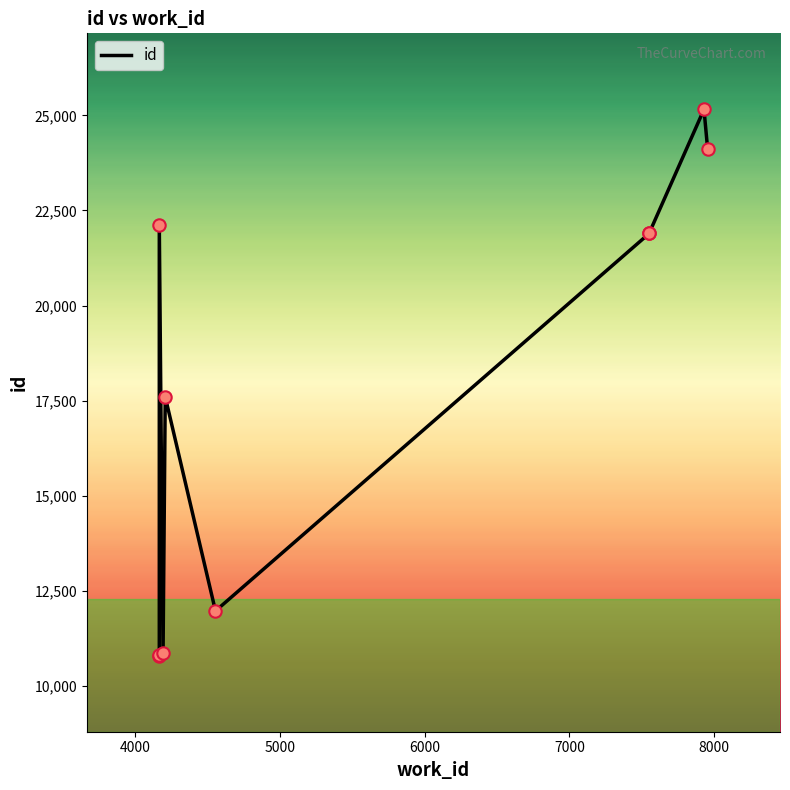

What is the change in value from 4167 to 7551?

+11095